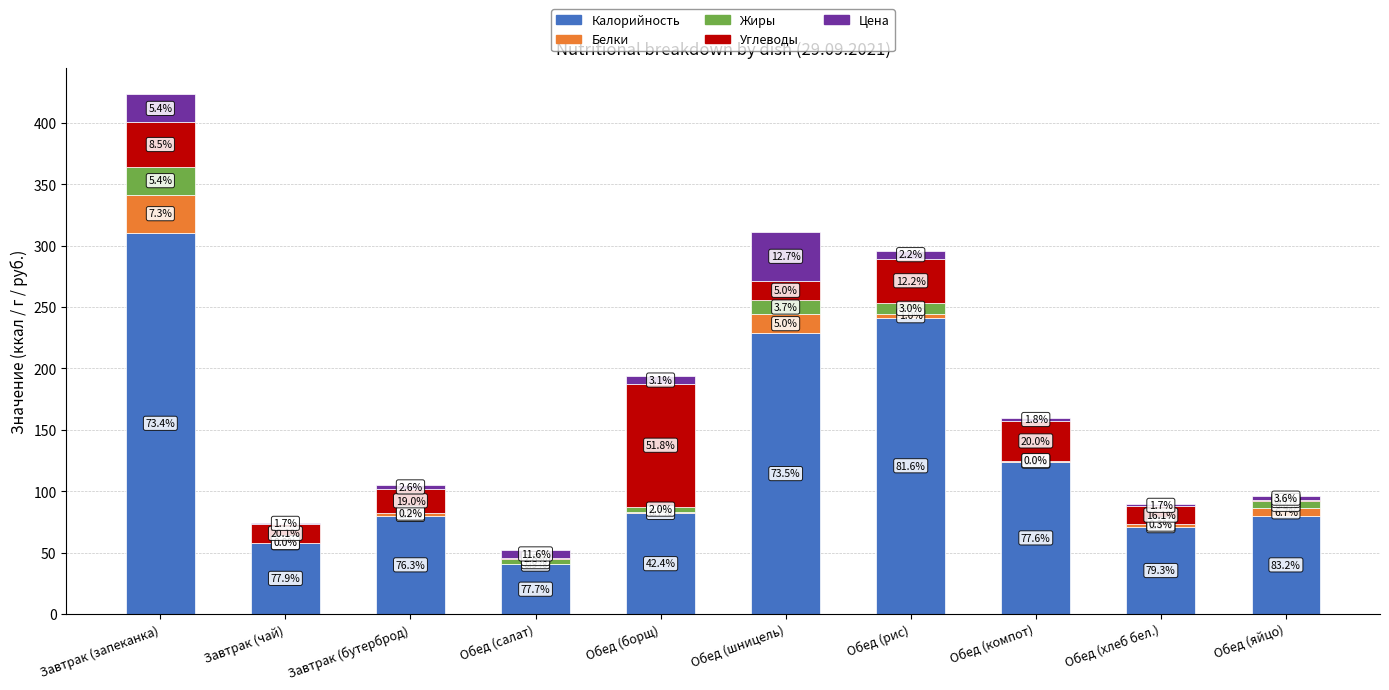

What are all the series names shown in the legend?

Калорийность, Белки, Жиры, Углеводы, Цена